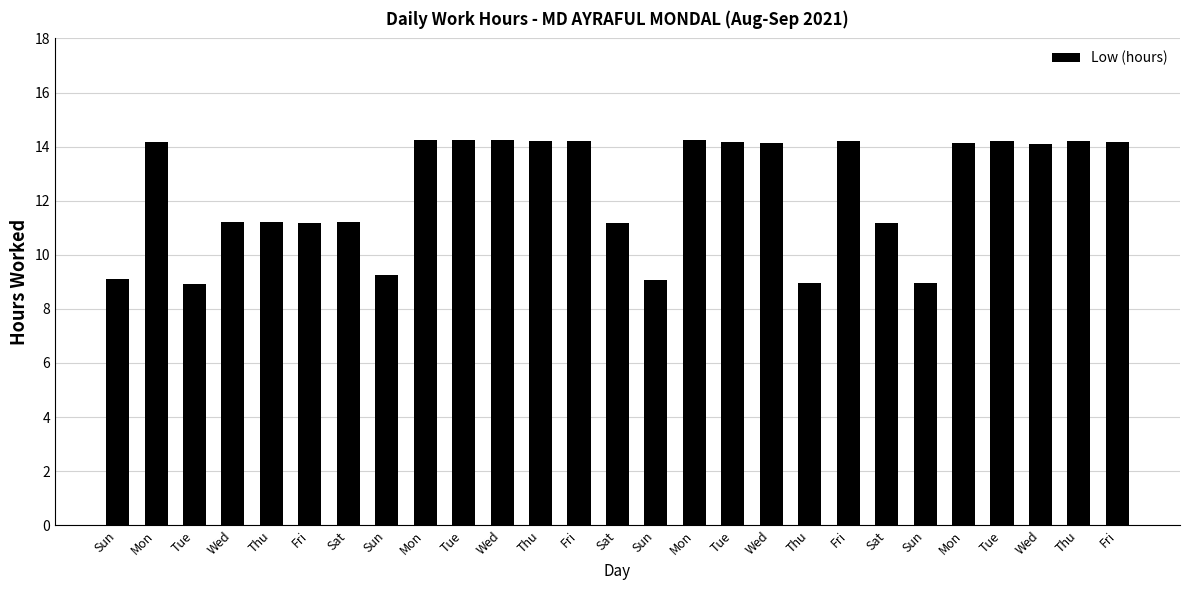

How many values are below 14?

12